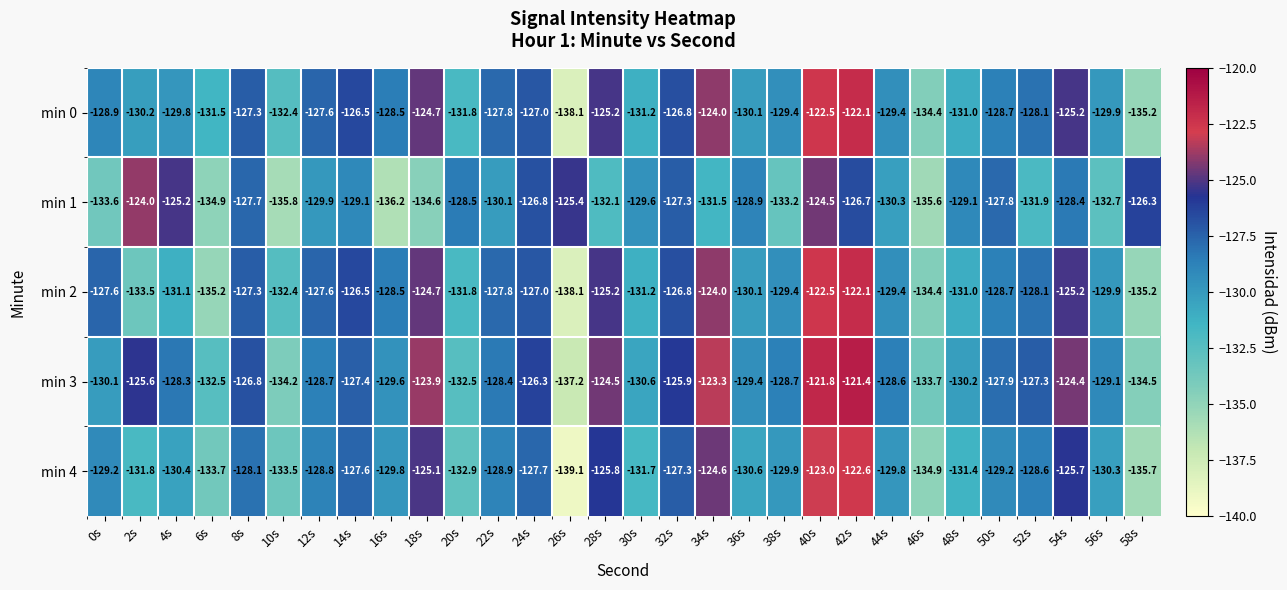

How many categories are shown in the chart?

30